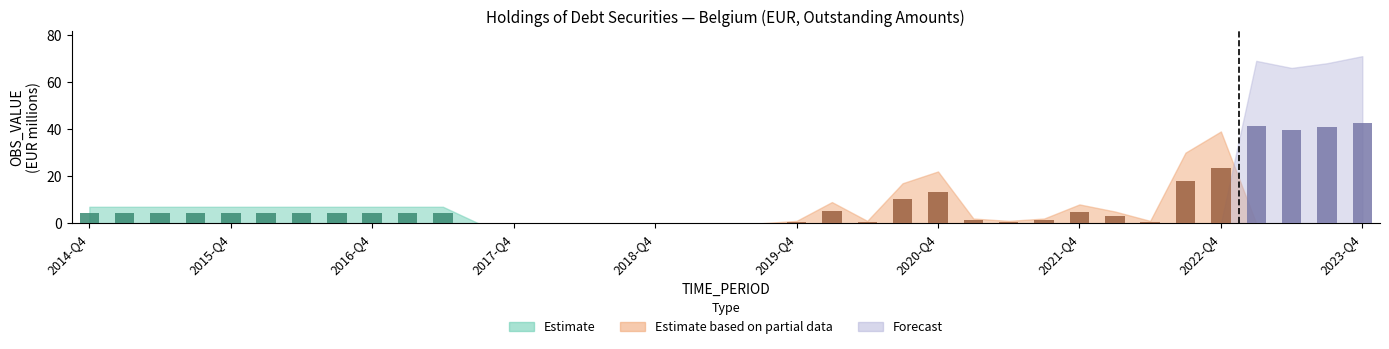

Is the value of Estimate based on partial data at 2019-Q2 greater than the value of Forecast at 2021-Q3?

No